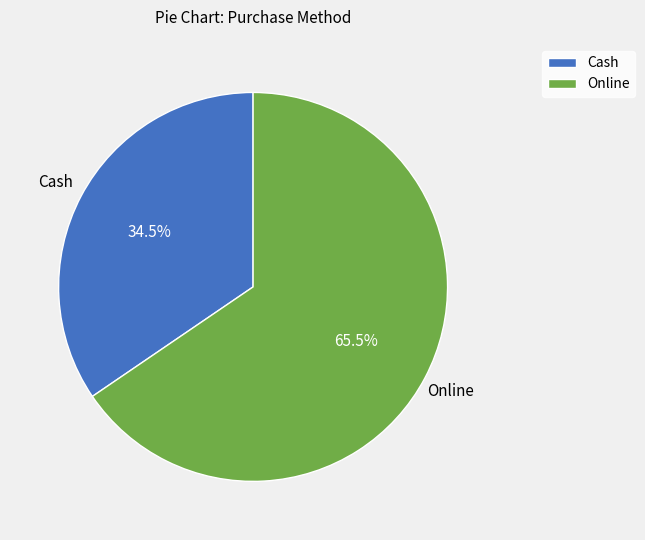

Combined, what portion of the pie is Cash and Online?

100.0%